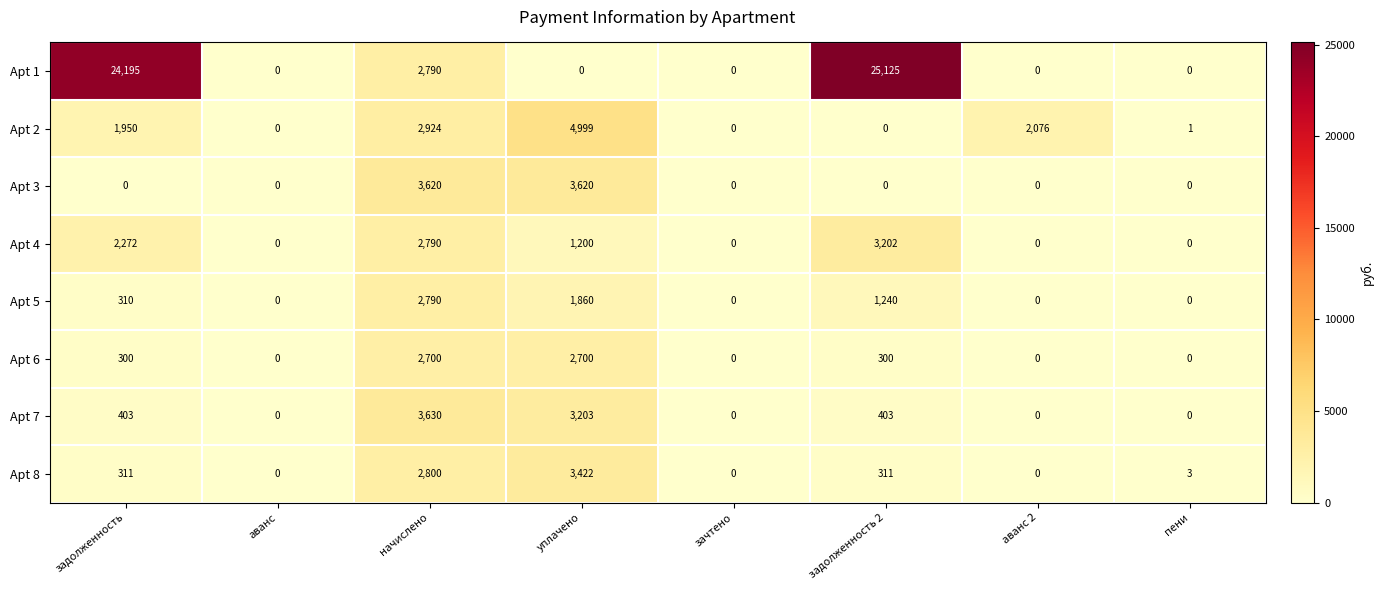

What is the difference between the Apt 4 values at уплачено and аванс 2?

1200